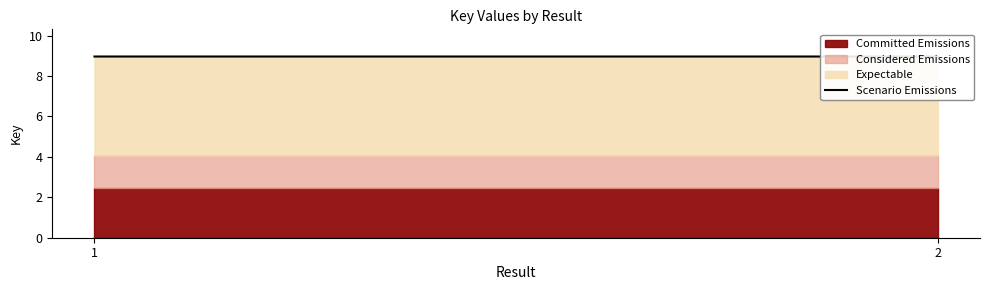

Rank the categories by value from highest to lowest.

1, 2